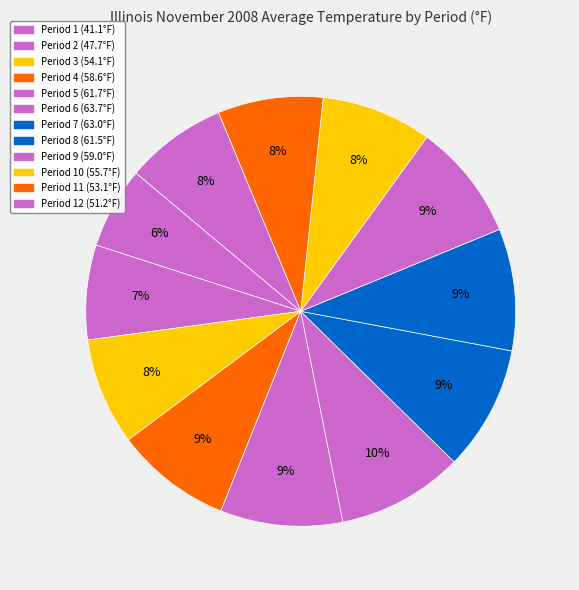

How many segments does this pie chart have?

12